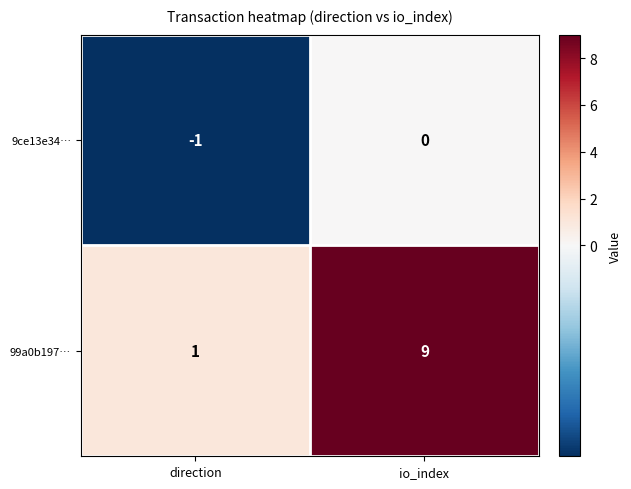

What is the sum of all 99a0b197… values?

10